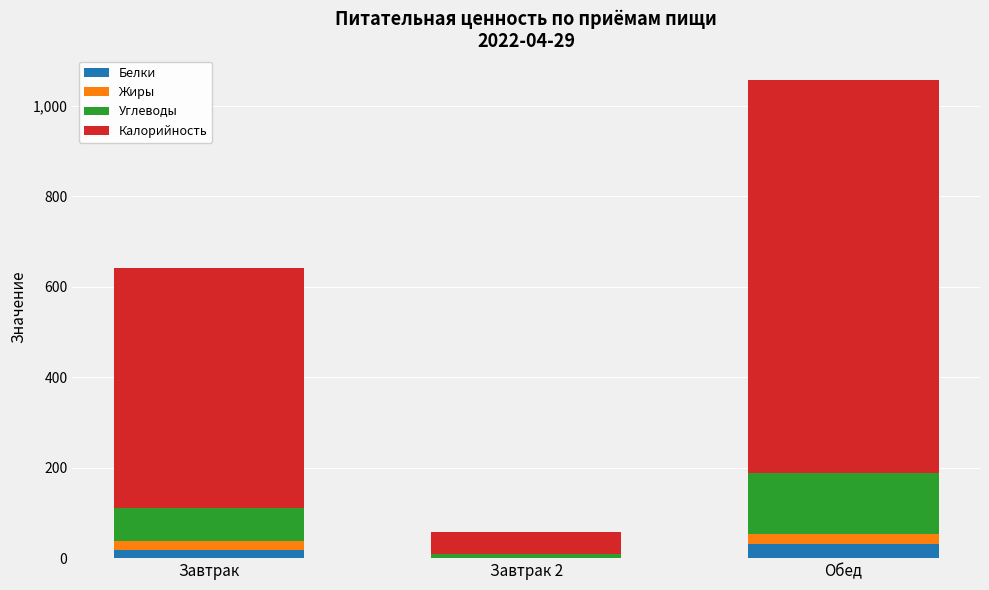

What is the highest value of the Белки series?

31